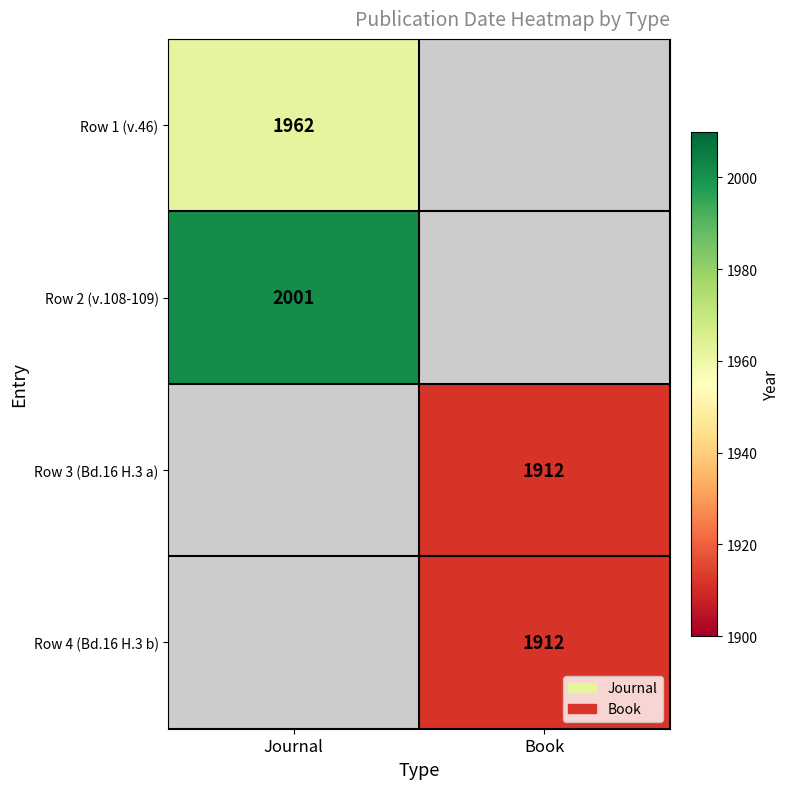

Is it true that Row 3 (Bd.16 H.3 a) equals 1912 at Book?

True